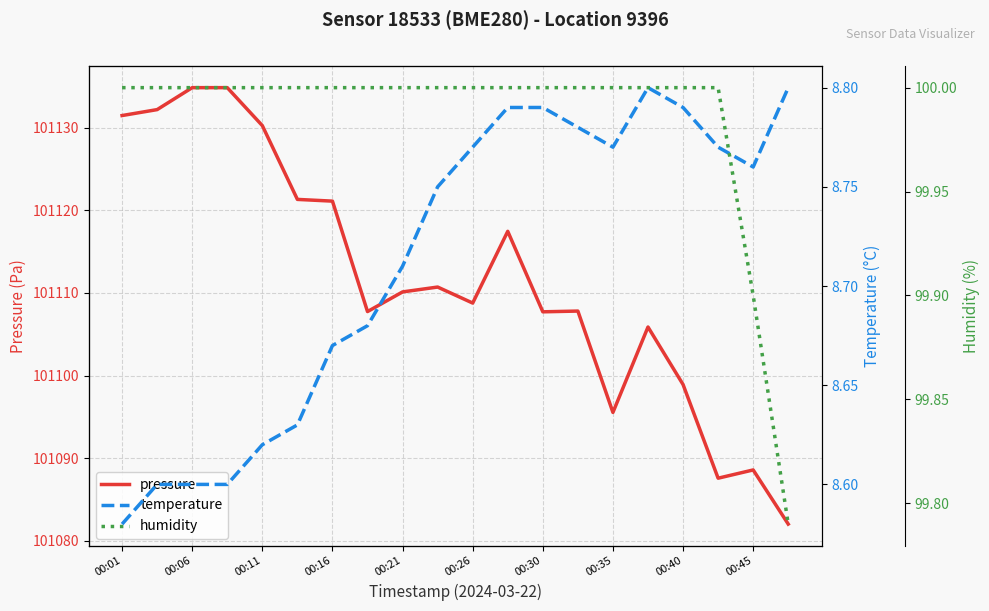

Is it true that pressure equals 157197.2 at 00:21?

False